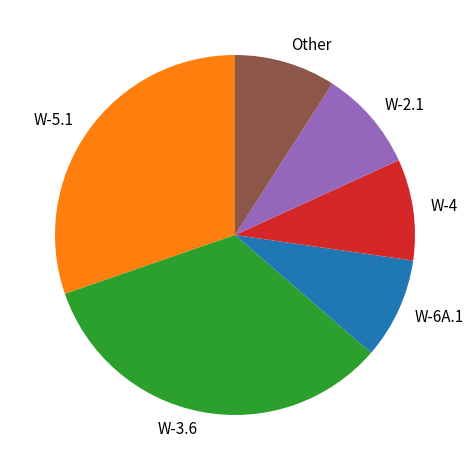

Is the sum of W-5.1 and W-4 greater than half?

No